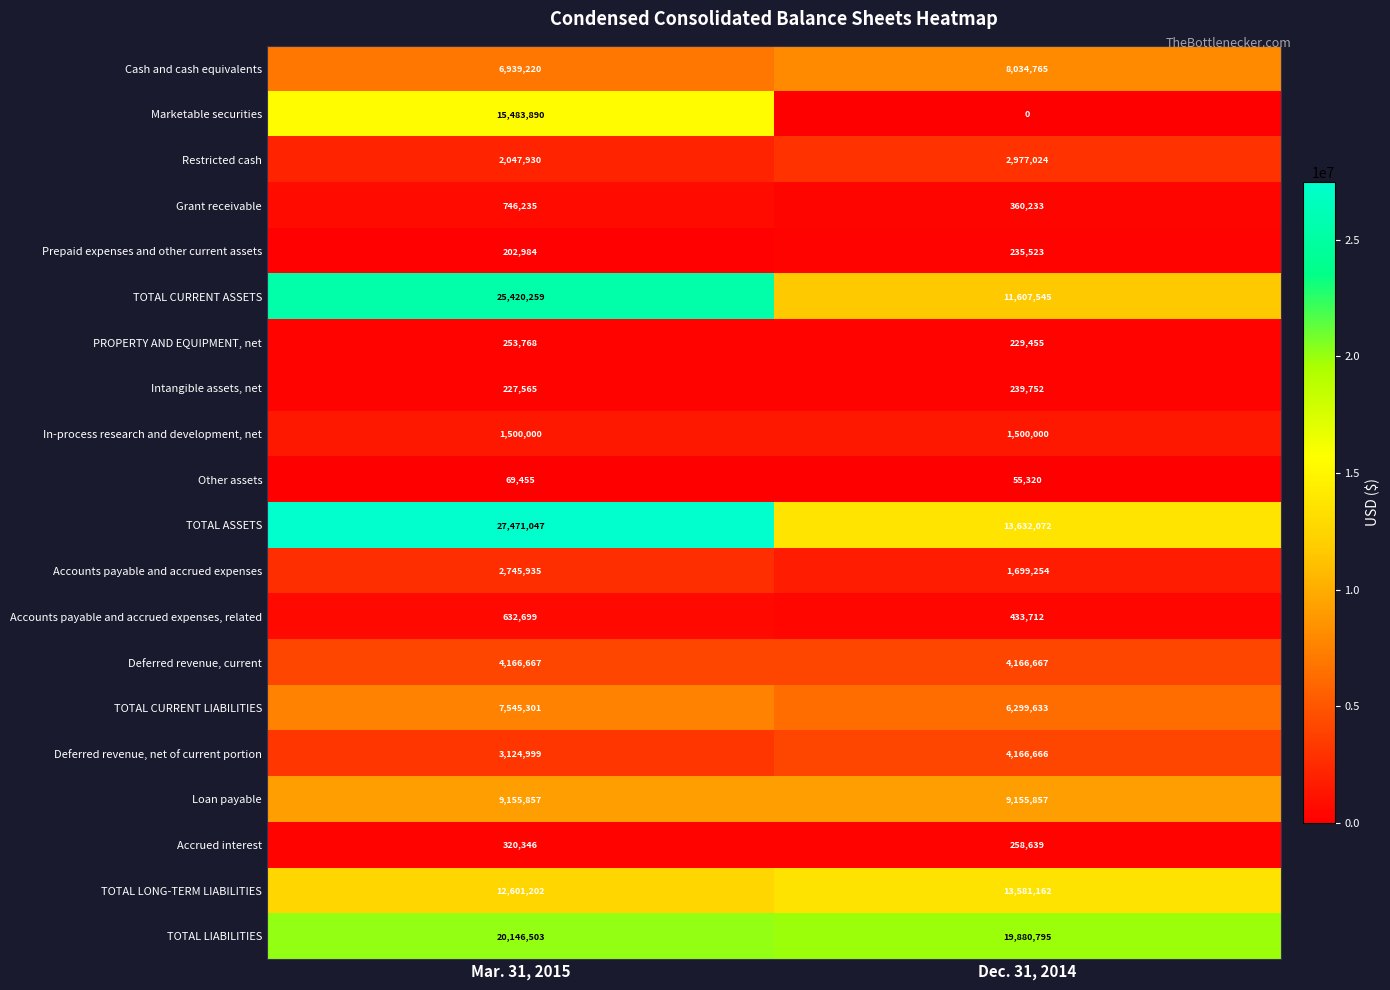

Which series has the largest total across all categories?

TOTAL ASSETS